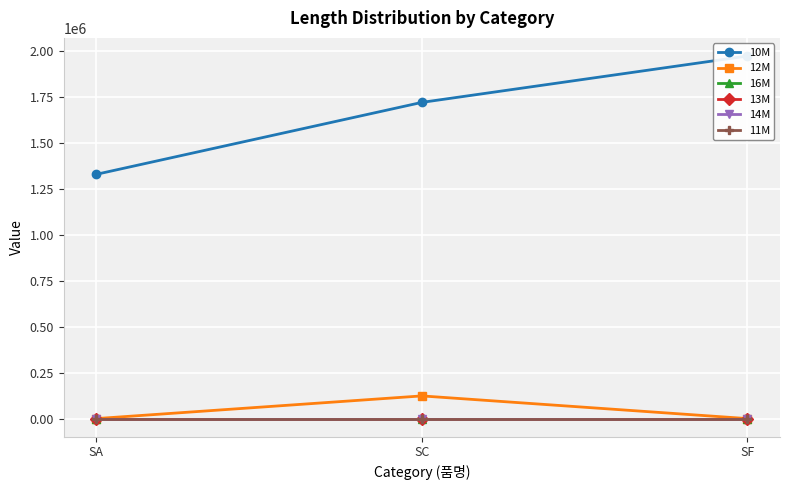

Reading left to right, what are all the values shown in this chart?

10M: 1327512	1718579	1970630
12M: 0	123303	0
16M: 0	0	0
13M: 0	0	0
14M: 0	0	0
11M: 0	0	0